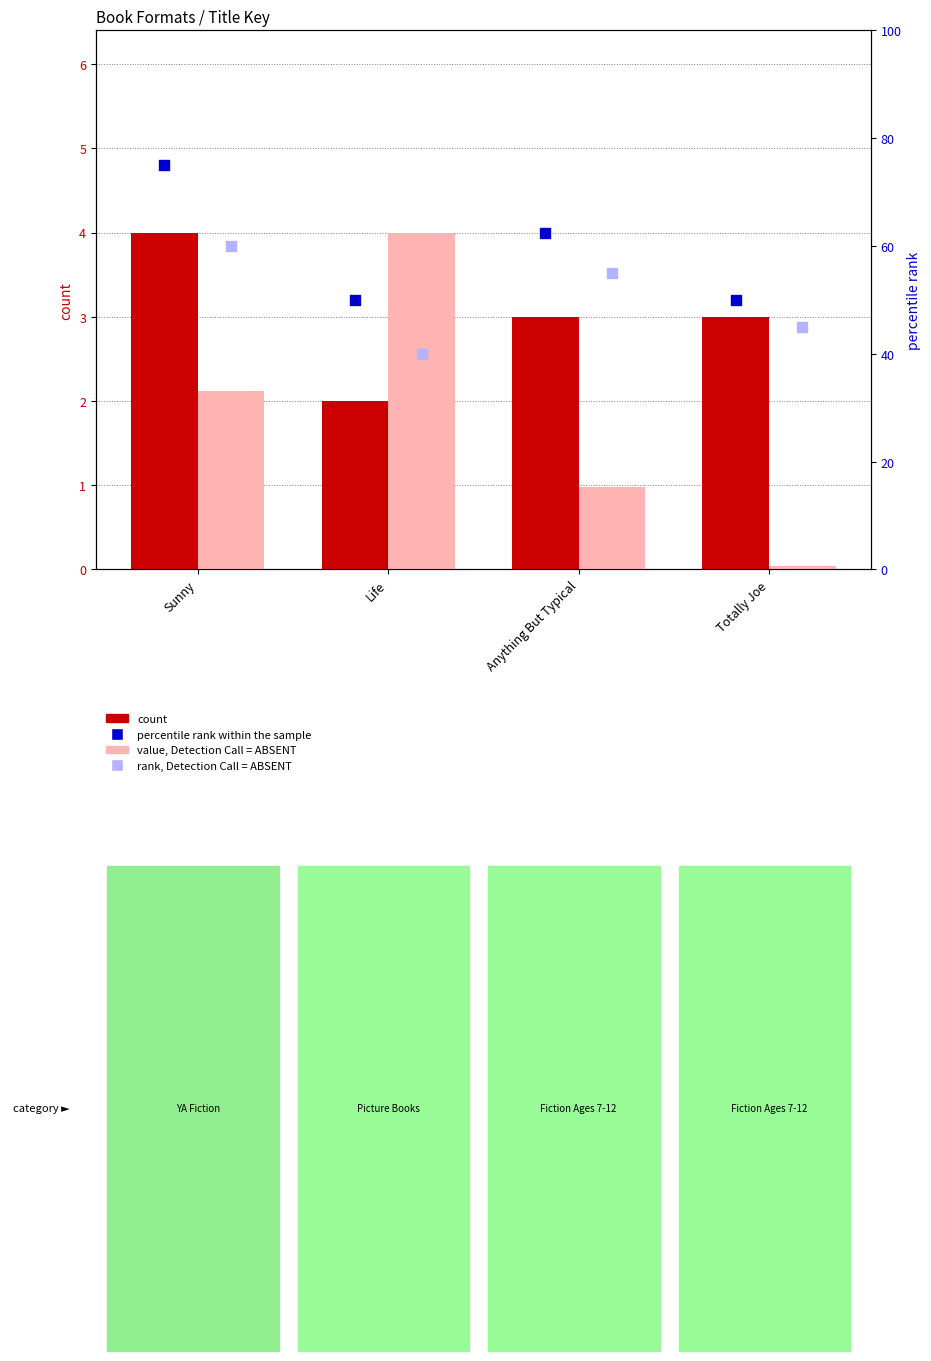

At which category is the sum across all series the highest?

Sunny